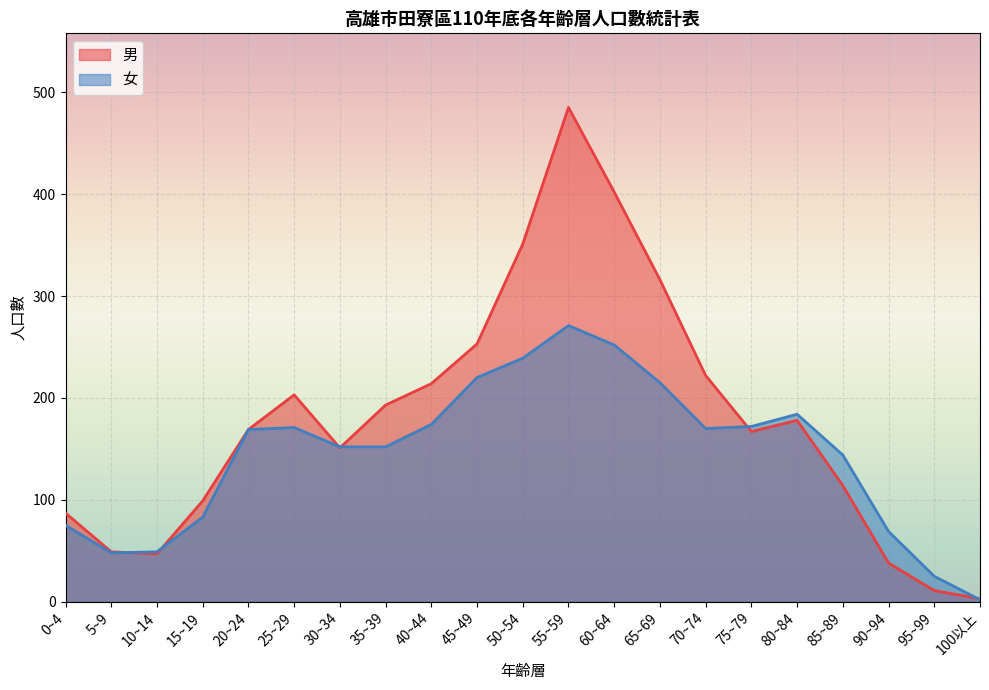

How many data points in 女 are above 169?

10